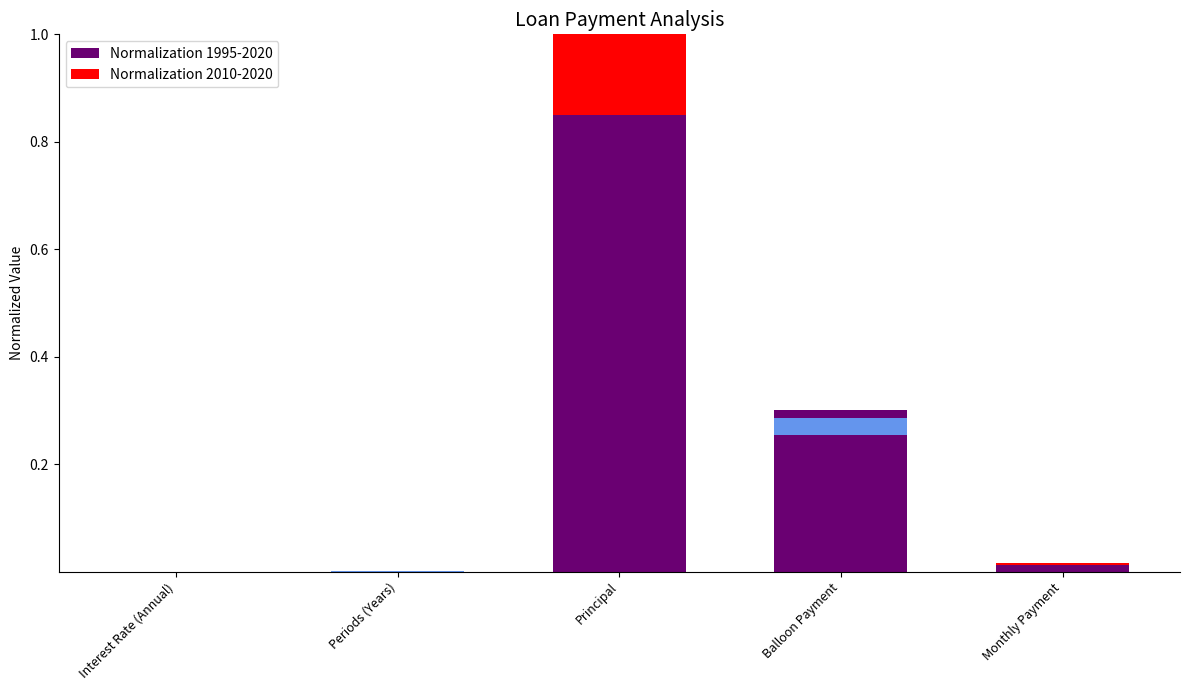

What are all the series names shown in the legend?

Normalization 1995-2020, Normalization 2010-2020